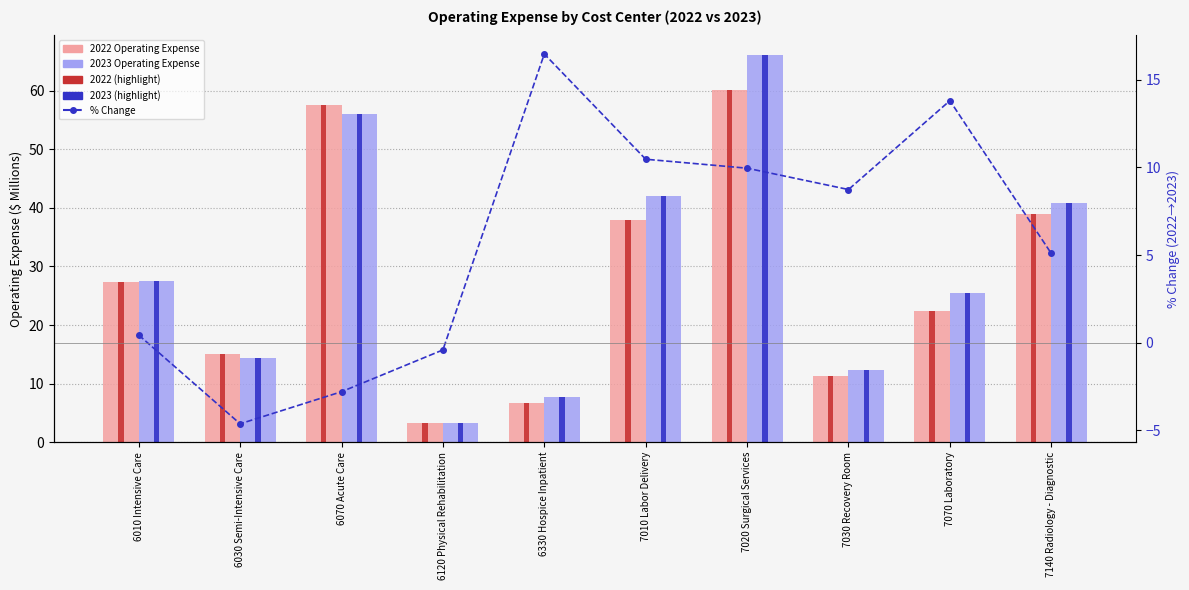

What are all the series names shown in the legend?

2022 Operating Expense, 2023 Operating Expense, 2022 (highlight), 2023 (highlight), % Change